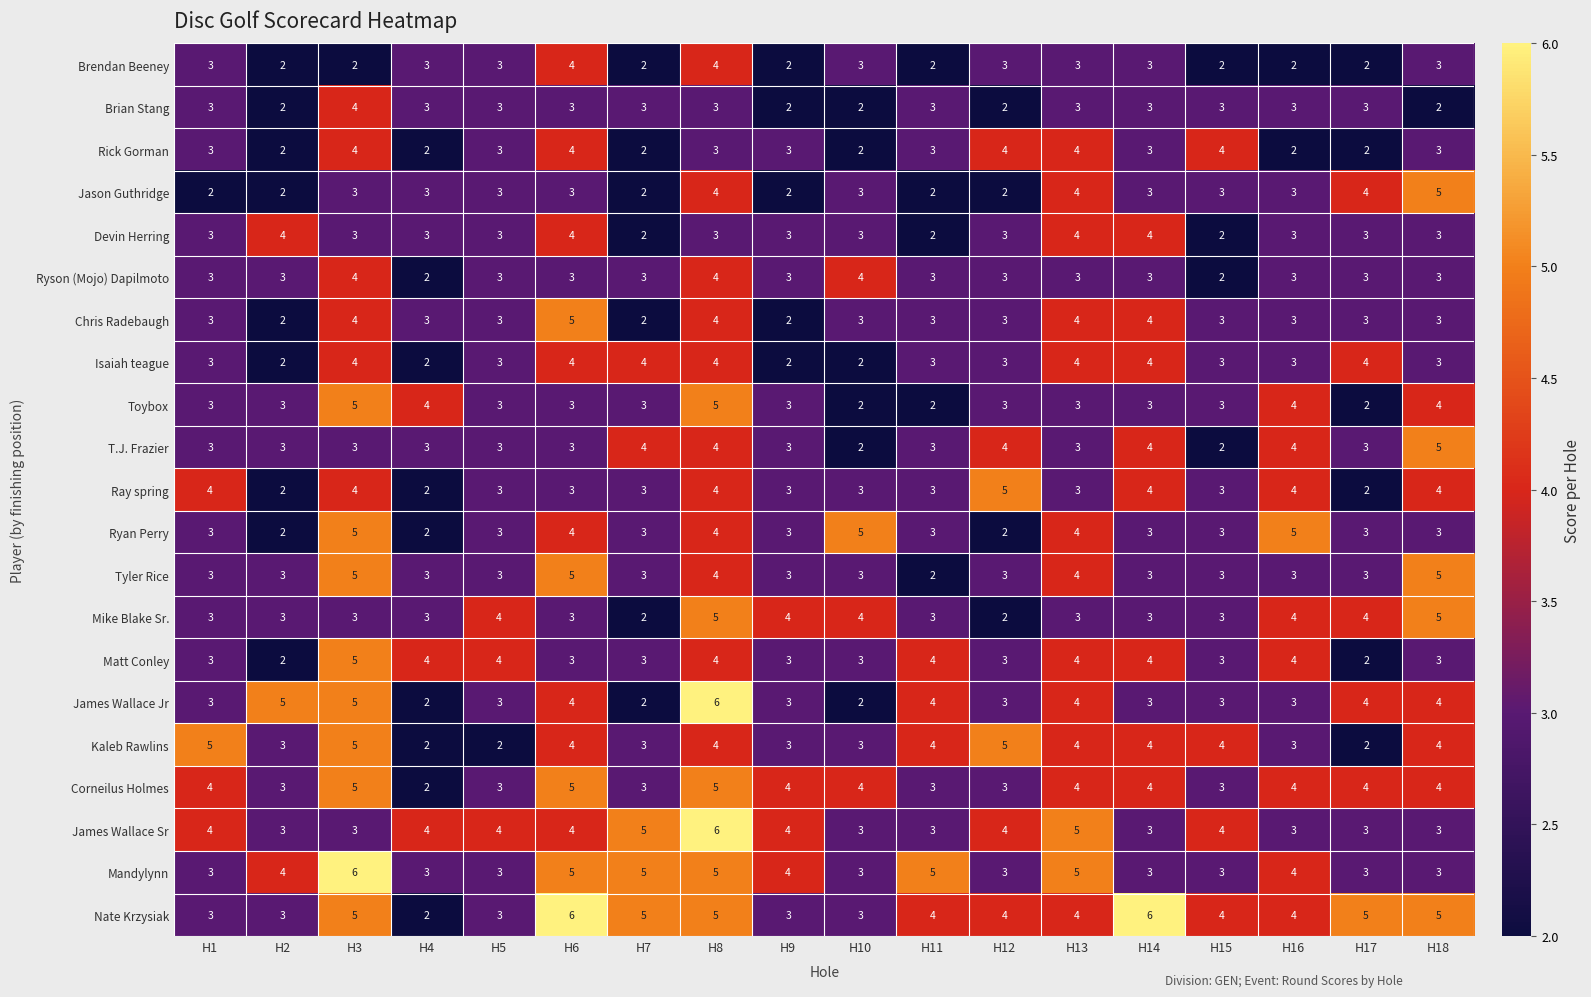

What is the difference between the highest and lowest values at H2?

3